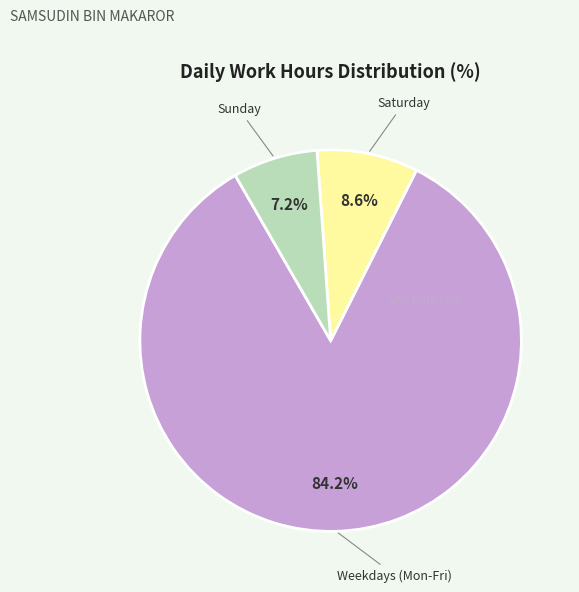

Count the number of slices in the pie.

3